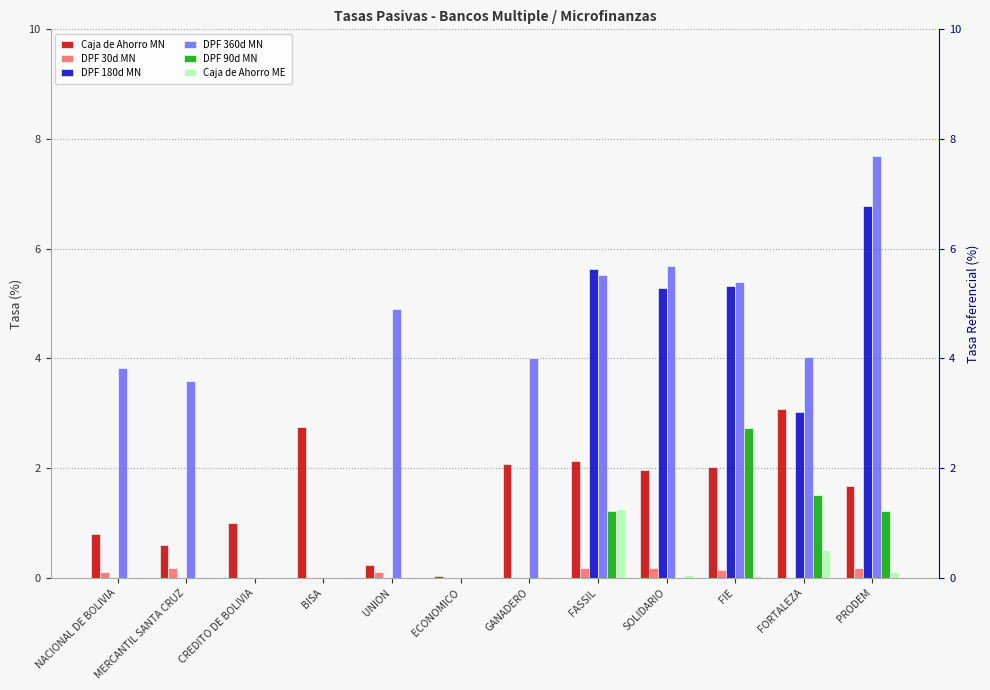

Is it true that DPF 360d MN equals 0.0 at BISA?

True